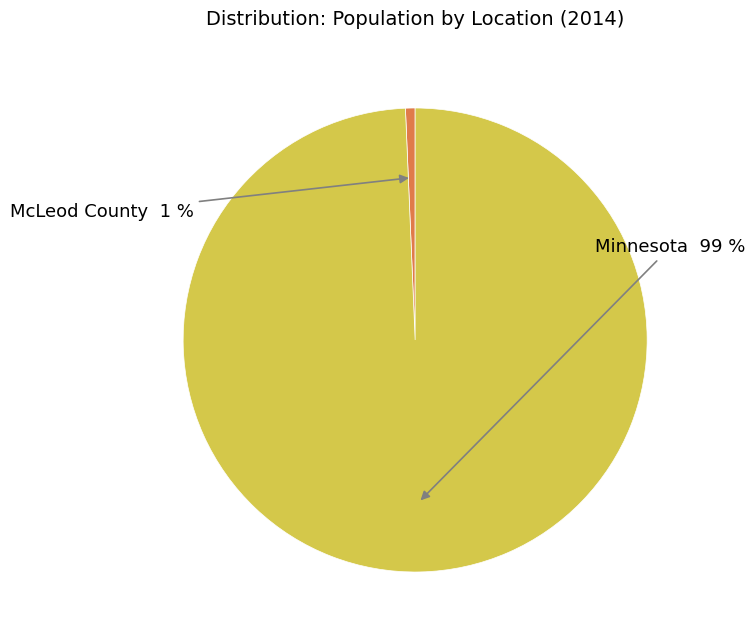

How many segments does this pie chart have?

2